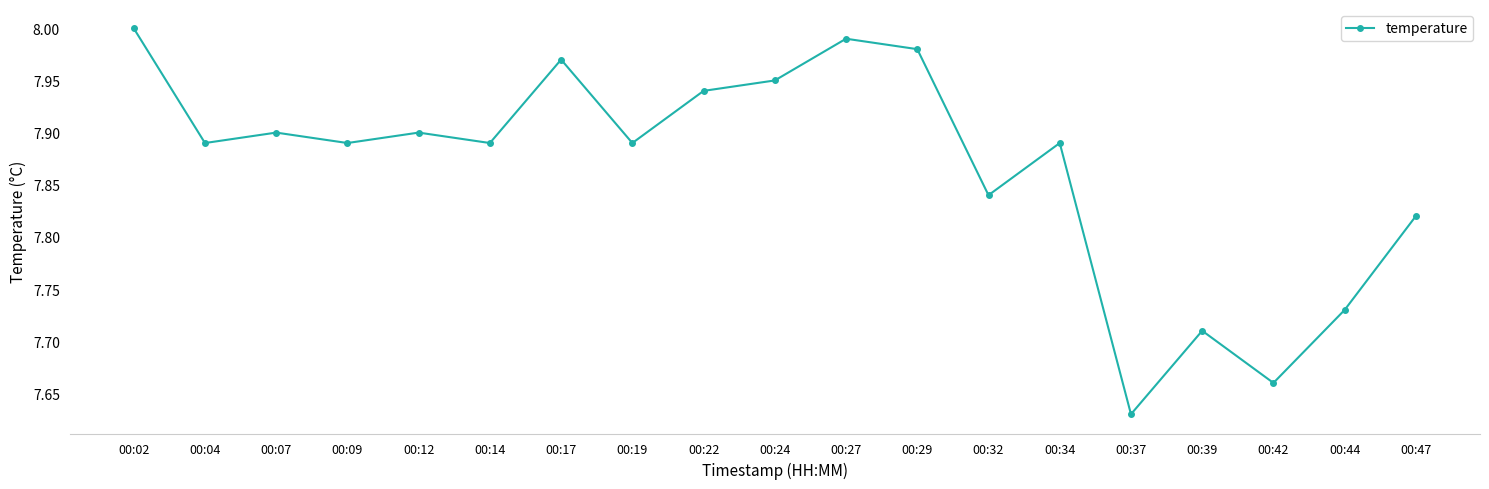

What is the difference between the values at 00:47 and 00:34?

0.1